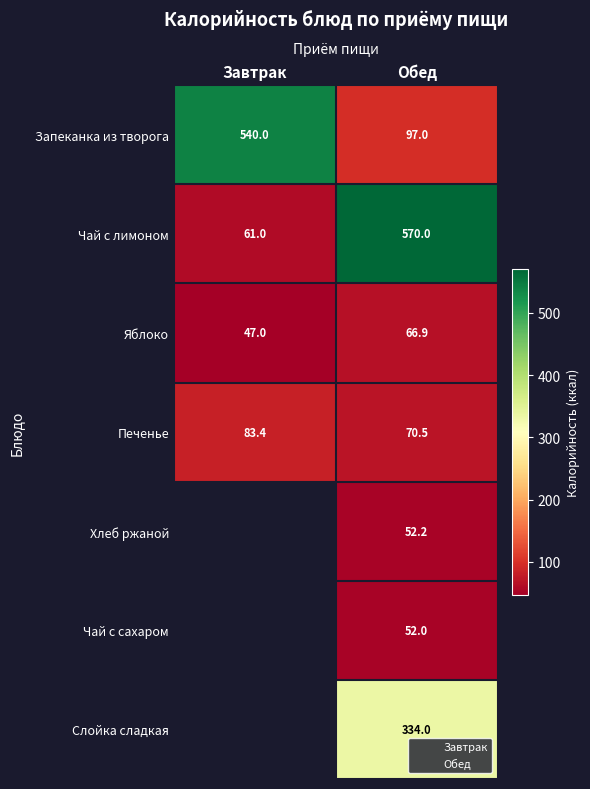

What is the lowest value of the Яблоко series?

47.0